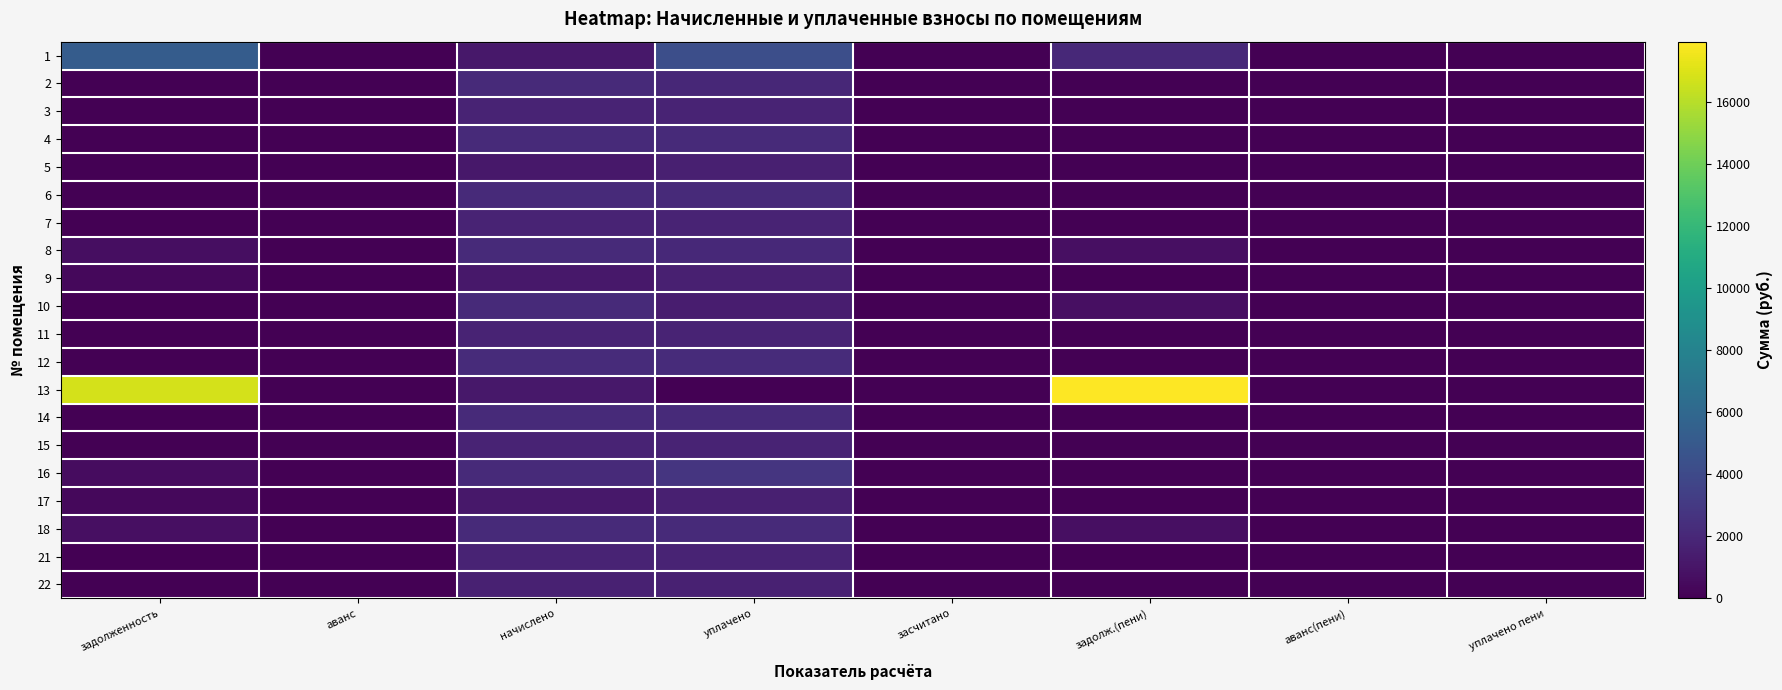

Reading left to right, transcribe all the data shown in this chart.

1: задолженность=5219.7	аванс=0.0	начислено=1165.1	уплачено=4322.9	засчитано=0.0	задолж.(пени)=2061.9	аванс(пени)=0.0	уплачено пени=0.0
2: задолженность=0.0	аванс=0.0	начислено=2171.6	уплачено=2031.8	засчитано=0.0	задолж.(пени)=0.0	аванс(пени)=0.0	уплачено пени=0.0
3: задолженность=0.0	аванс=0.0	начислено=1766.1	уплачено=1766.1	засчитано=0.0	задолж.(пени)=0.0	аванс(пени)=0.0	уплачено пени=0.0
4: задолженность=0.0	аванс=0.0	начислено=2153.2	уплачено=2153.2	засчитано=0.0	задолж.(пени)=0.0	аванс(пени)=0.0	уплачено пени=0.0
5: задолженность=0.0	аванс=0.0	начислено=1161.4	уплачено=1545.9	засчитано=0.0	задолж.(пени)=0.0	аванс(пени)=0.0	уплачено пени=0.0
6: задолженность=0.0	аванс=0.0	начислено=2145.8	уплачено=2145.8	засчитано=0.0	задолж.(пени)=0.0	аванс(пени)=0.0	уплачено пени=0.0
7: задолженность=0.0	аванс=0.0	начислено=1758.7	уплачено=1758.7	засчитано=0.0	задолж.(пени)=0.0	аванс(пени)=0.0	уплачено пени=0.0
8: задолженность=646.2	аванс=0.0	начислено=2142.2	уплачено=2074.3	засчитано=0.0	задолж.(пени)=714.0	аванс(пени)=0.0	уплачено пени=0.0
9: задолженность=387.1	аванс=0.0	начислено=1161.4	уплачено=1548.6	засчитано=0.0	задолж.(пени)=0.0	аванс(пени)=0.0	уплачено пени=0.0
10: задолженность=0.0	аванс=0.0	начислено=2164.3	уплачено=1442.8	засчитано=0.0	задолж.(пени)=721.4	аванс(пени)=0.0	уплачено пени=0.0
11: задолженность=0.0	аванс=0.0	начислено=1766.1	уплачено=1766.1	засчитано=0.0	задолж.(пени)=0.0	аванс(пени)=0.0	уплачено пени=0.0
12: задолженность=0.0	аванс=0.0	начислено=2182.7	уплачено=2182.7	засчитано=0.0	задолж.(пени)=0.0	аванс(пени)=0.0	уплачено пени=0.0
13: задолженность=16777.4	аванс=0.0	начислено=1161.4	уплачено=0.0	засчитано=0.0	задолж.(пени)=17938.8	аванс(пени)=0.0	уплачено пени=0.0
14: задолженность=0.0	аванс=0.0	начислено=2153.2	уплачено=2153.2	засчитано=0.0	задолж.(пени)=0.0	аванс(пени)=0.0	уплачено пени=0.0
15: задолженность=0.0	аванс=0.0	начислено=1766.1	уплачено=1766.1	засчитано=0.0	задолж.(пени)=0.0	аванс(пени)=0.0	уплачено пени=0.0
16: задолженность=588.5	аванс=0.0	начислено=2153.2	уплачено=2741.7	засчитано=0.0	задолж.(пени)=0.0	аванс(пени)=0.0	уплачено пени=9.9
17: задолженность=389.6	аванс=0.0	начислено=1168.8	уплачено=1558.4	засчитано=0.0	задолж.(пени)=0.0	аванс(пени)=0.0	уплачено пени=0.0
18: задолженность=719.0	аванс=0.0	начислено=2156.9	уплачено=2156.9	засчитано=0.0	задолж.(пени)=719.0	аванс(пени)=0.0	уплачено пени=0.0
21: задолженность=0.0	аванс=0.0	начислено=1773.5	уплачено=1773.5	засчитано=0.0	задолж.(пени)=0.0	аванс(пени)=0.0	уплачено пени=0.0
22: задолженность=0.0	аванс=0.0	начислено=1659.2	уплачено=1659.2	засчитано=0.0	задолж.(пени)=0.0	аванс(пени)=0.0	уплачено пени=0.0